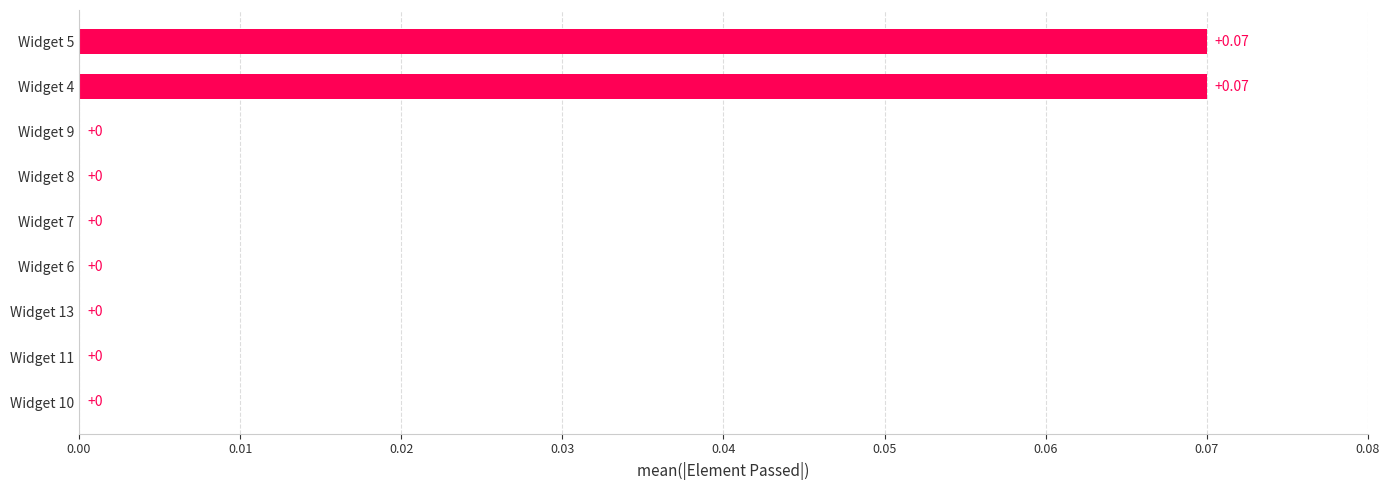

Which has a higher value, Widget 5 or Widget 11?

Widget 5